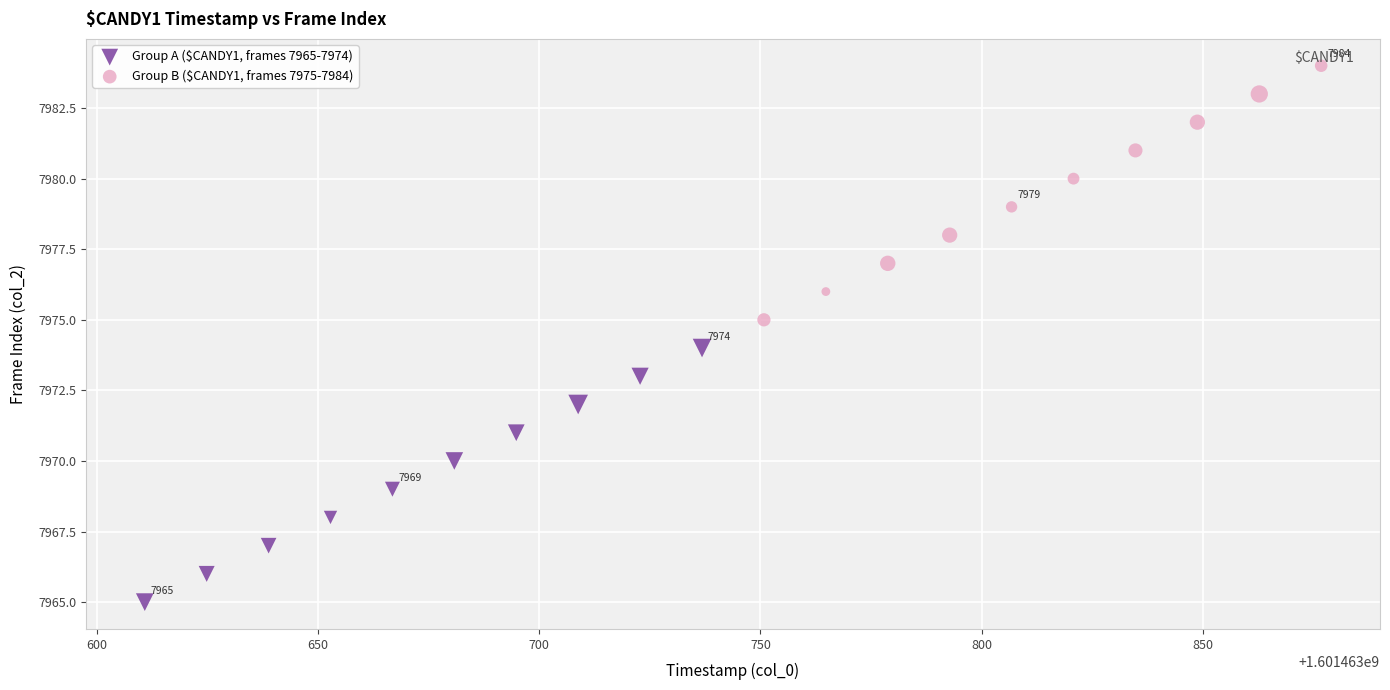

Which series contains the highest Y value?

Group B ($CANDY1, frames 7975-7984)